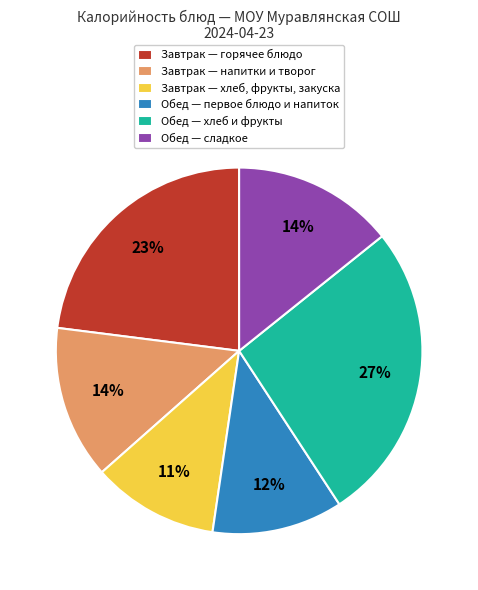

Does Завтрак — хлеб, фрукты, закуска account for over 50% of the chart?

No